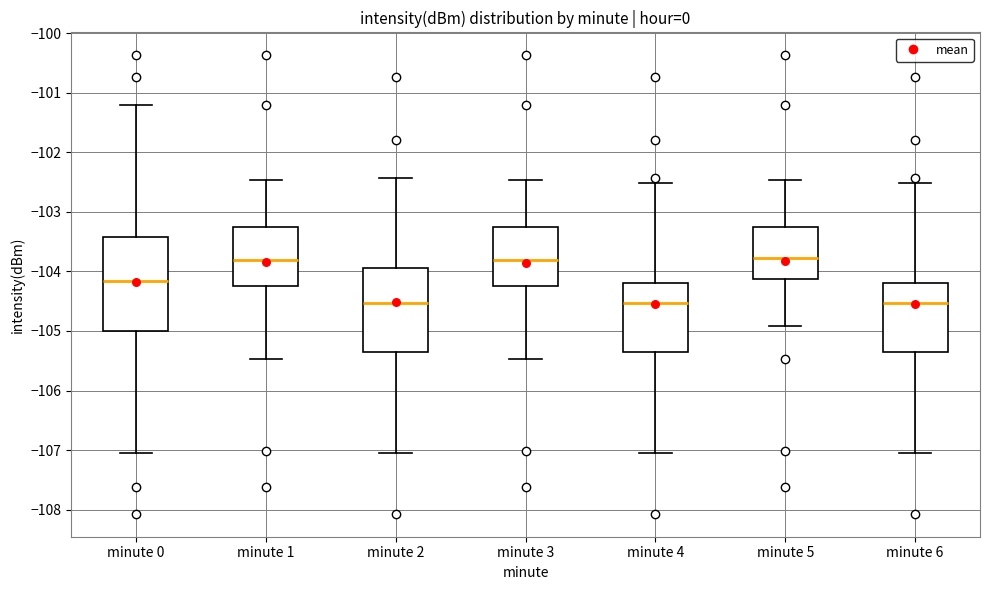

Which box is the tallest, from its lower edge to its upper edge?

minute 0